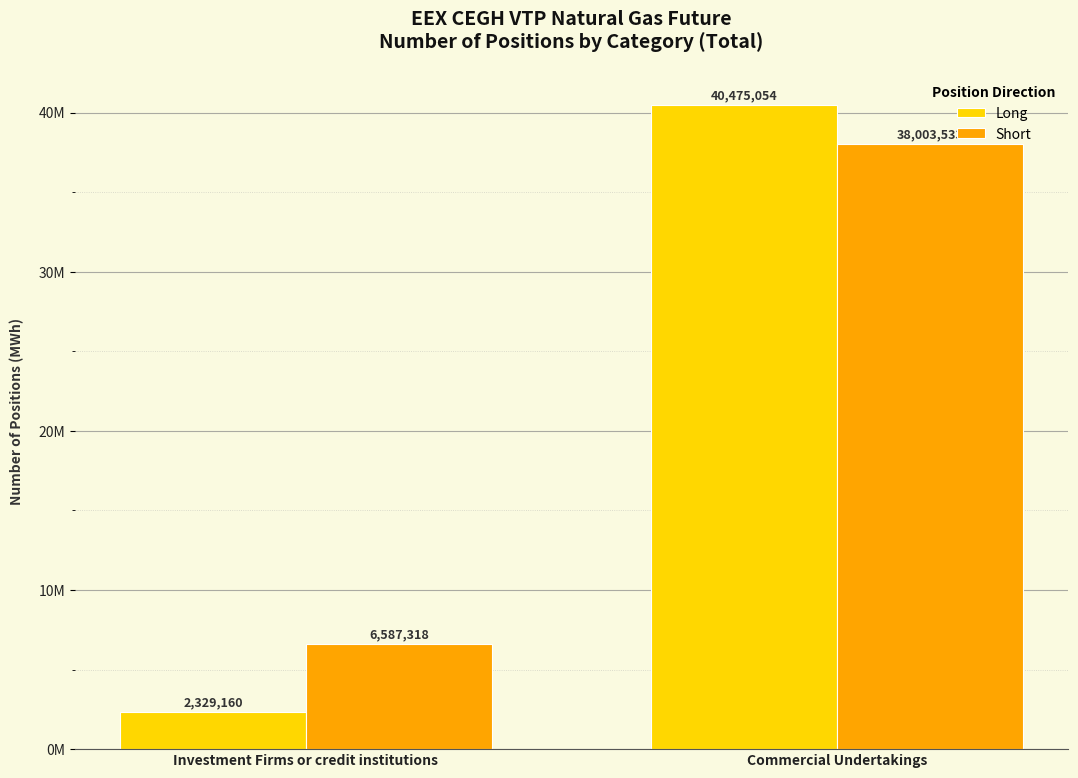

The Short series shows 6587318 at Investment Firms or credit institutions. True or false?

True